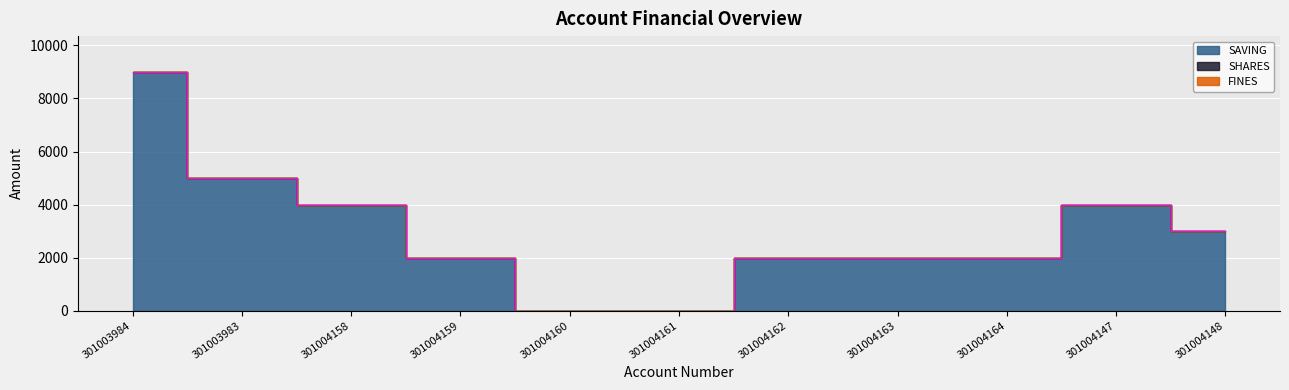

What position from the left is 301004147?

10